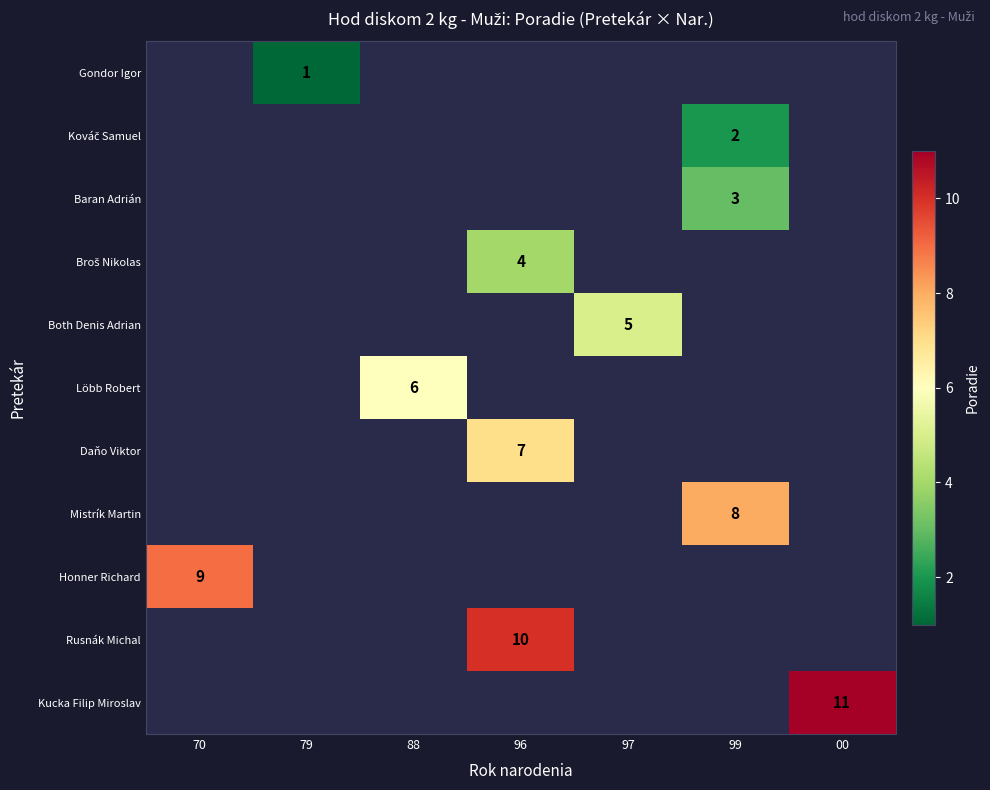

Is the value of Both Denis Adrian at 99 greater than the value of Löbb Robert at 00?

No